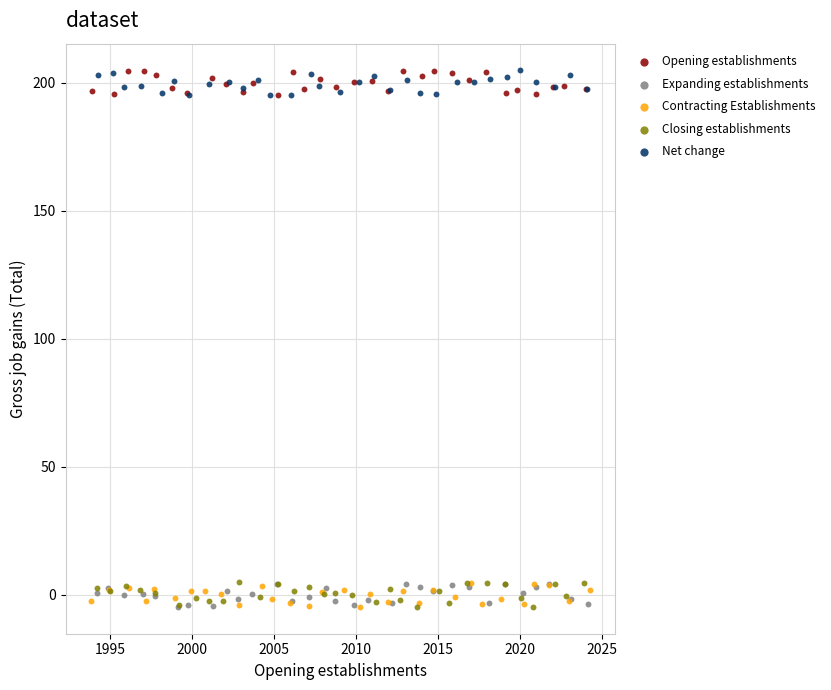

What are all the series names shown in the legend?

Opening establishments, Expanding establishments, Contracting Establishments, Closing establishments, Net change